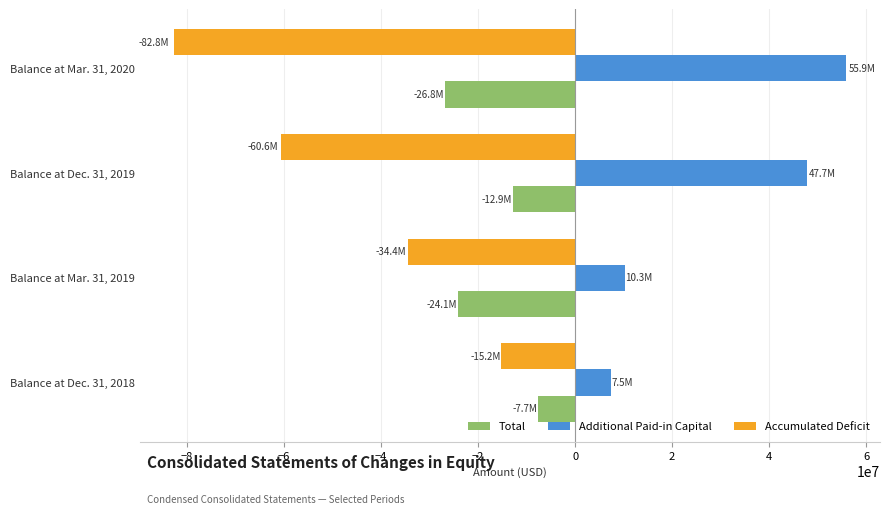

At which category is the sum across all series the highest?

Balance at Dec. 31, 2018